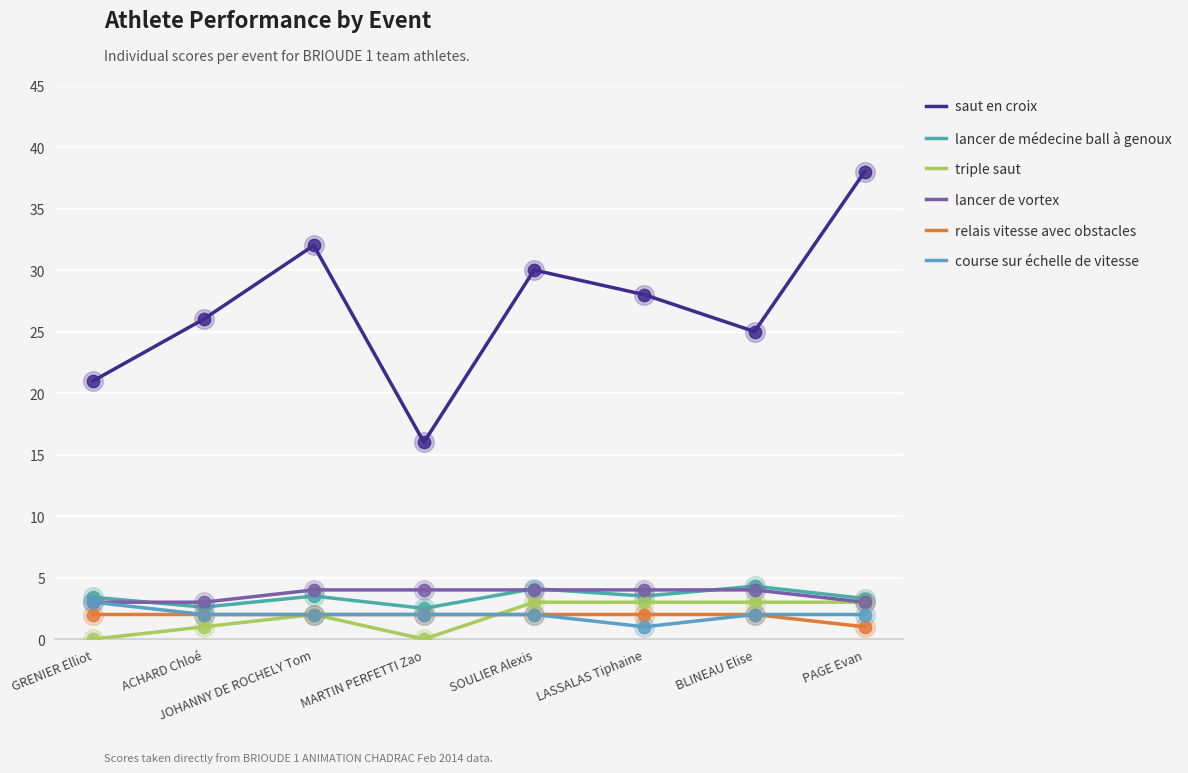

At how many categories does at least one series exceed 20?

7